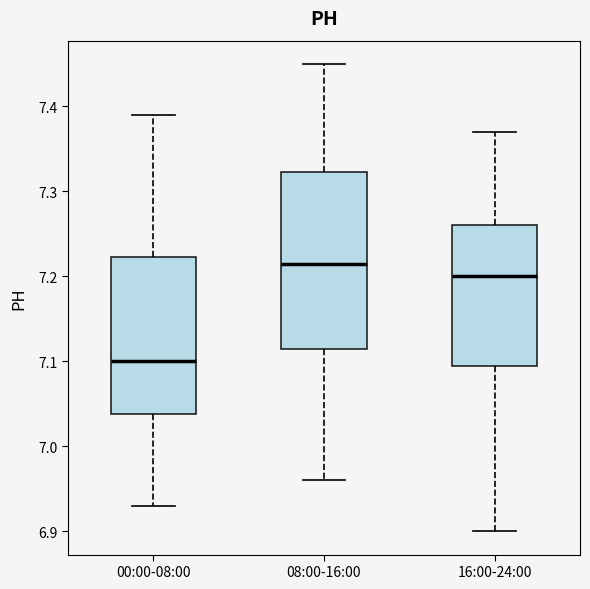

Reading left to right, read every box against the y-axis: the position of its median line, the range the box covers, and the ends of its whiskers. The values are not printed on the chart, so give them approximately, as read against the axis.

00:00-08:00: median 7.10, box 7.04 to 7.22, whiskers 6.93 to 7.39
08:00-16:00: median 7.22, box 7.12 to 7.32, whiskers 6.96 to 7.45
16:00-24:00: median 7.20, box 7.10 to 7.26, whiskers 6.90 to 7.37